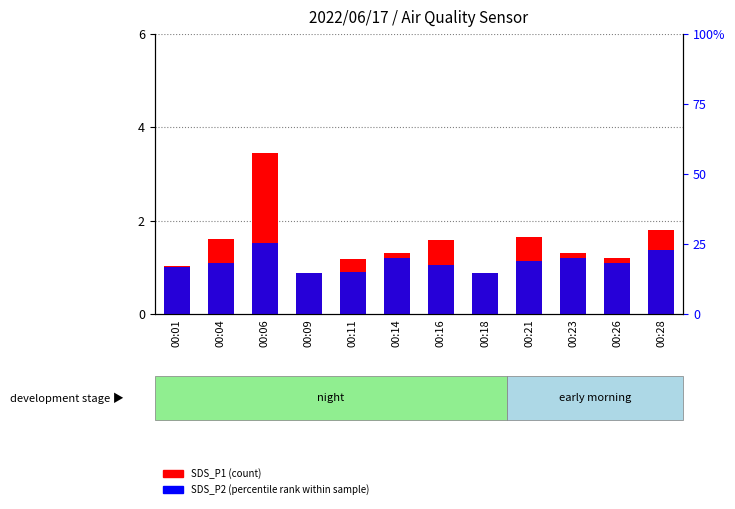

Count the number of categories in the chart.

12